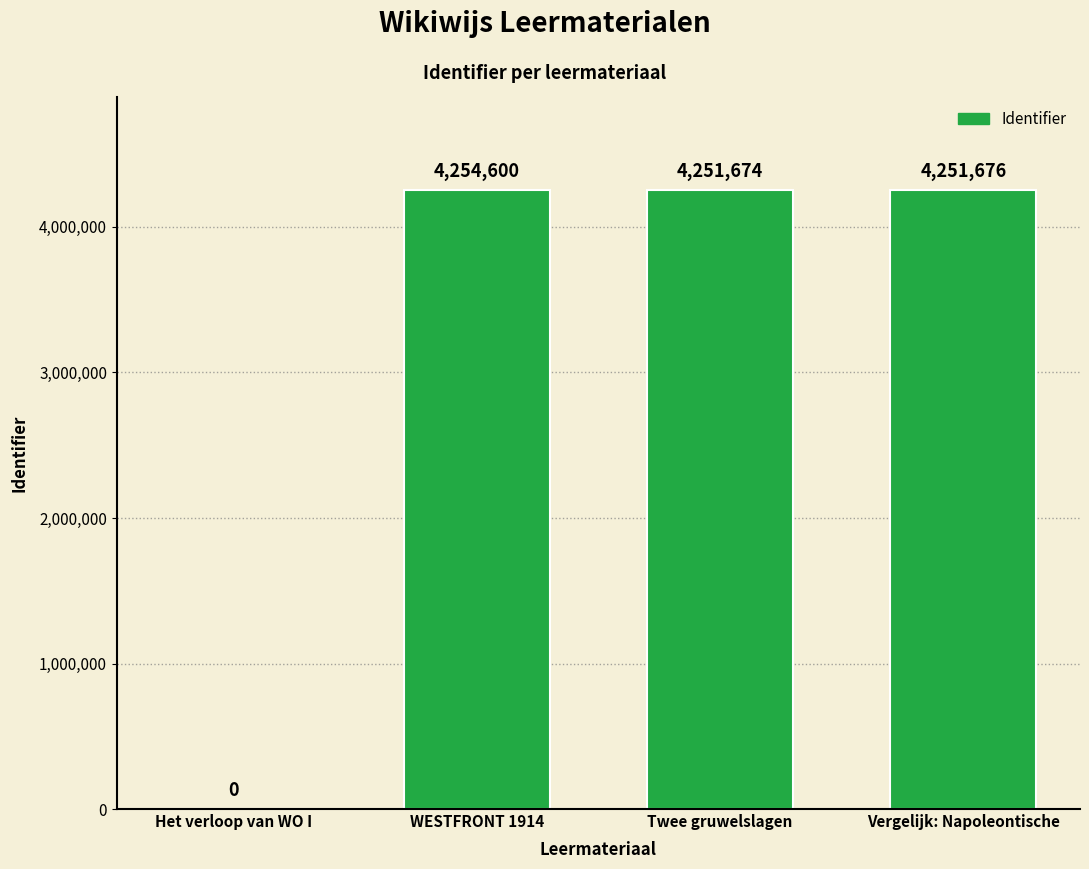

What is the change in value from Twee gruwelslagen to Vergelijk: Napoleontische?

+2